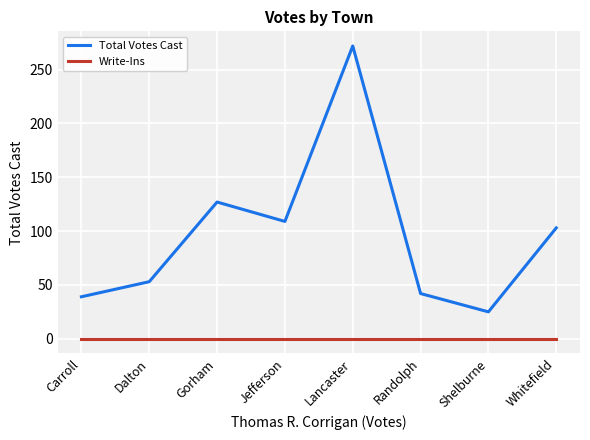

What position from the left is Shelburne?

7